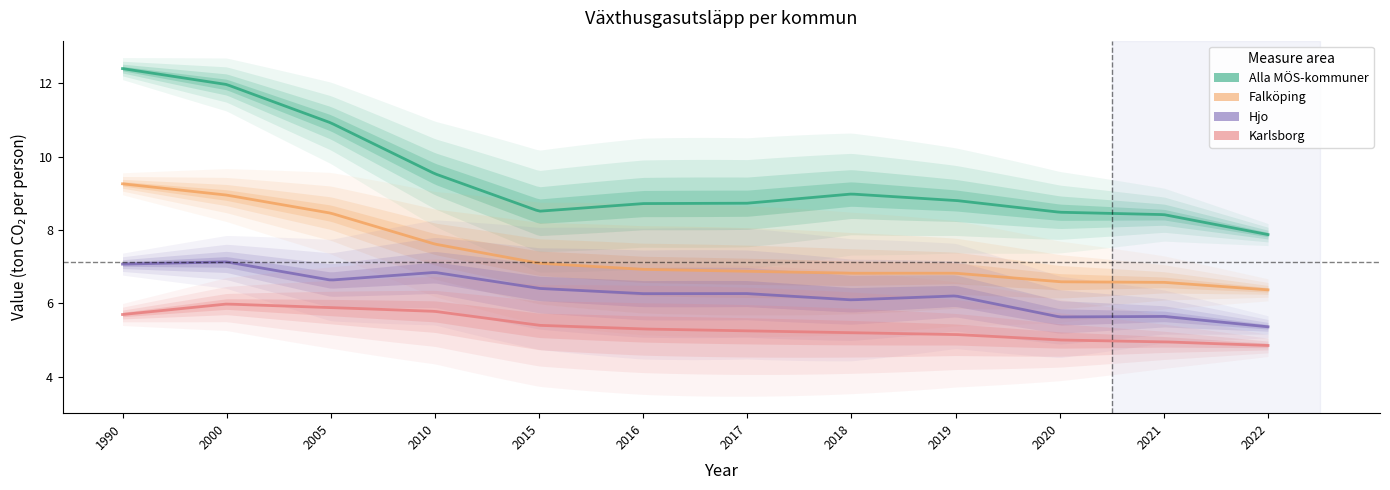

Reading right to left, what are all the values shown in this chart?

Alla MÖS-kommuner: 2022=7.9	2021=8.4	2020=8.5	2019=8.8	2018=9.0	2017=8.7	2016=8.7	2015=8.5	2010=9.5	2005=10.9	2000=12.0	1990=12.4
Falköping: 2022=6.4	2021=6.6	2020=6.6	2019=6.8	2018=6.8	2017=6.9	2016=6.9	2015=7.1	2010=7.6	2005=8.5	2000=9.0	1990=9.3
Hjo: 2022=5.4	2021=5.6	2020=5.6	2019=6.2	2018=6.1	2017=6.3	2016=6.3	2015=6.4	2010=6.8	2005=6.6	2000=7.1	1990=7.1
Karlsborg: 2022=4.8	2021=5.0	2020=5.0	2019=5.2	2018=5.2	2017=5.2	2016=5.3	2015=5.4	2010=5.8	2005=5.9	2000=6.0	1990=5.7